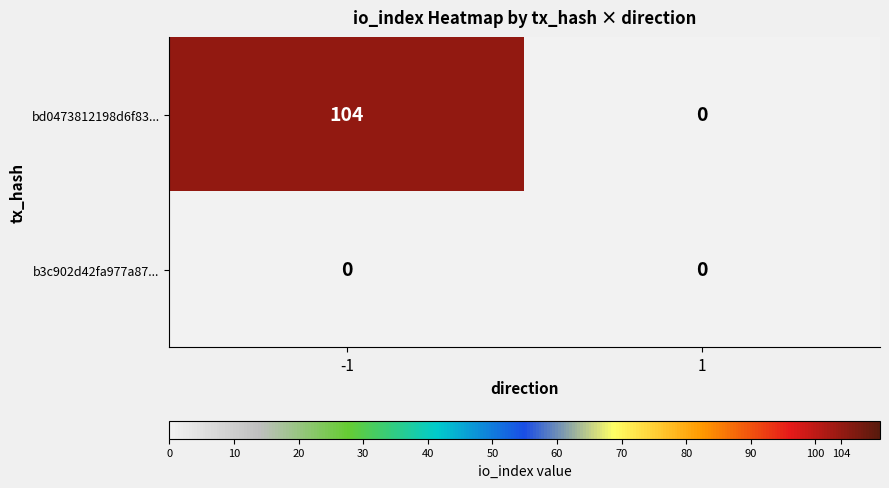

What is the greatest value displayed?

104